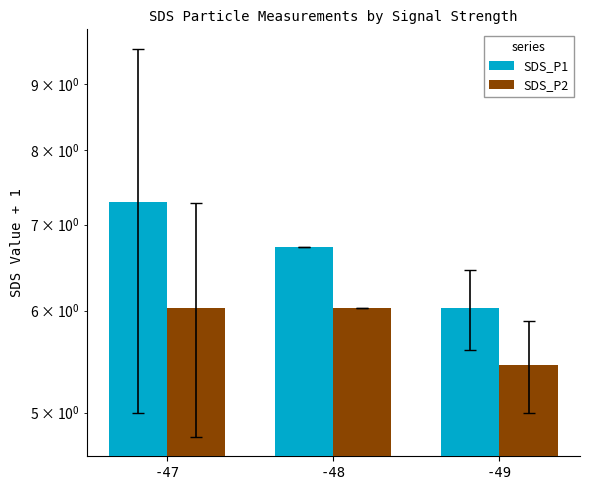

Between -48 and -49, which series saw the biggest shift?

SDS_P1